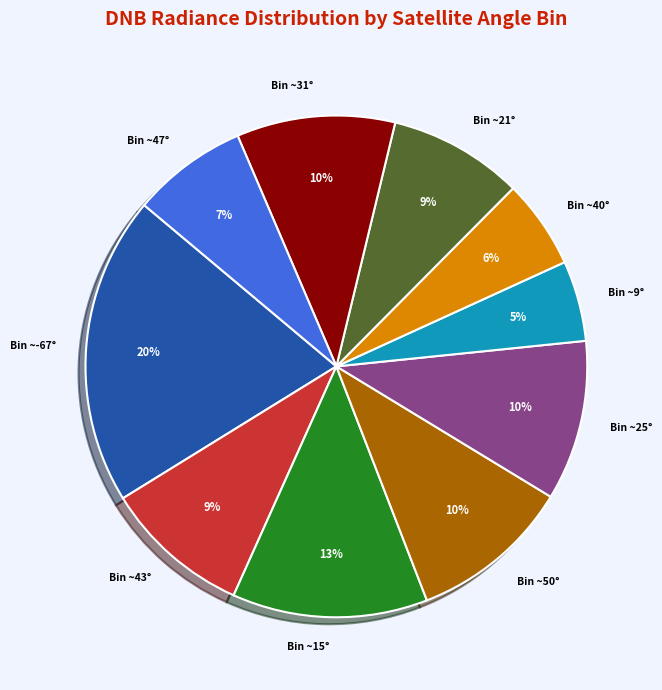

True or false: Bin ~21° accounts for 9% of the total.

True